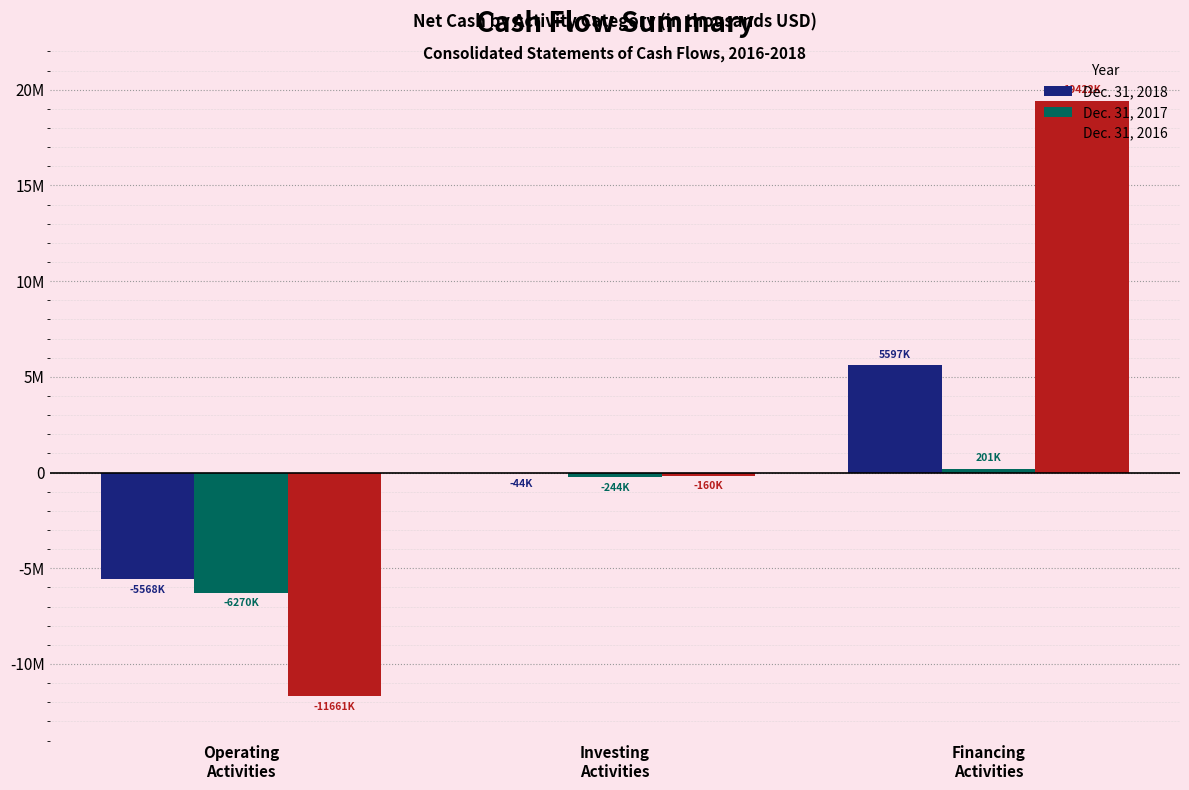

What are all the series names shown in the legend?

Dec. 31, 2018, Dec. 31, 2017, Dec. 31, 2016